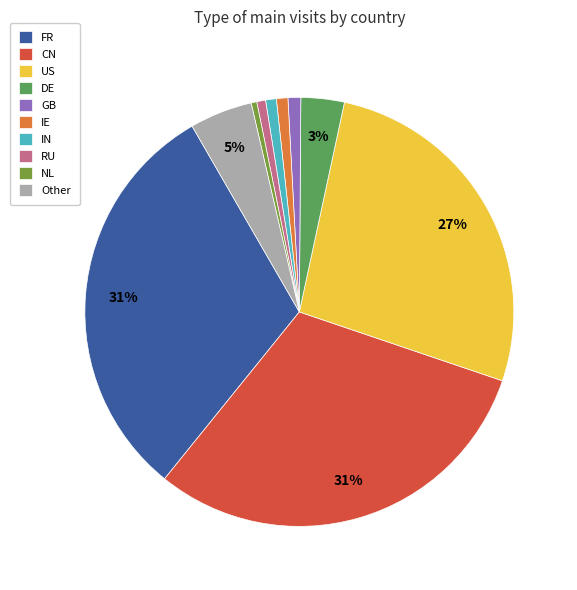

Is Other the majority of the pie?

No